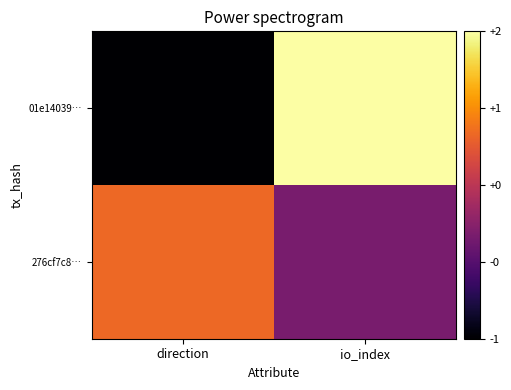

Reading left to right, extract all data points from this chart.

01e14039…: direction=-1	io_index=2
276cf7c8…: direction=1	io_index=0